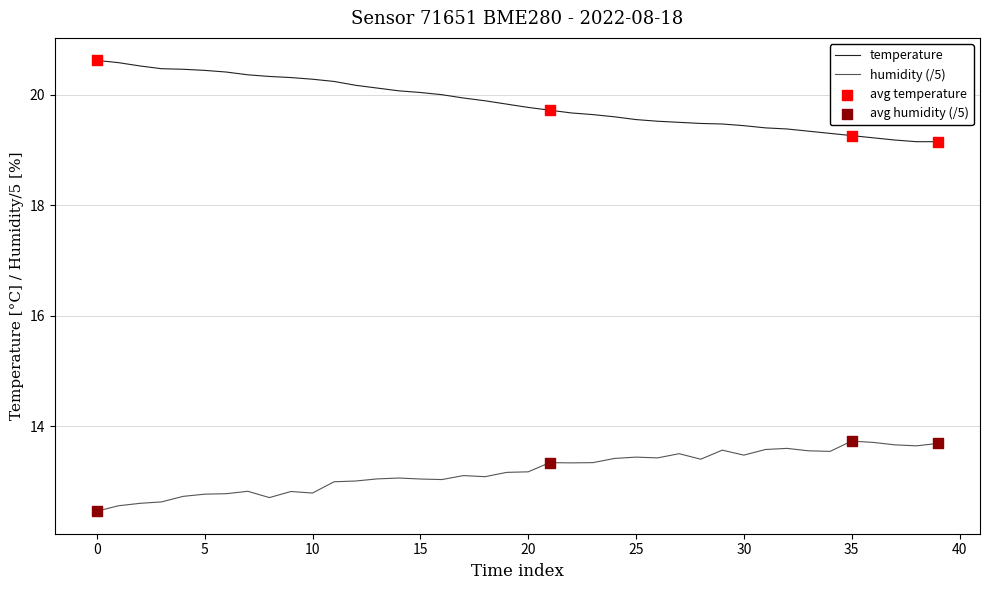

Which series has the largest total across all categories?

temperature